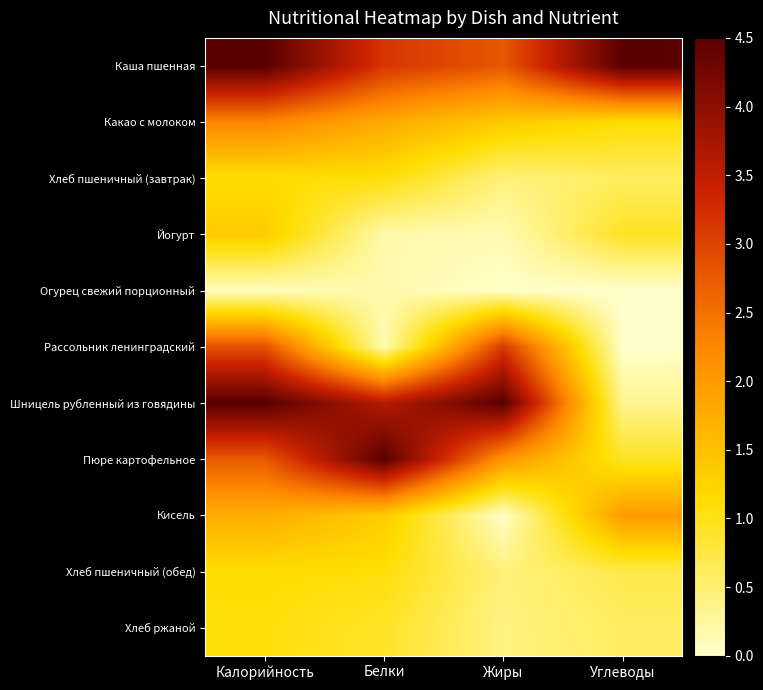

Reading left to right, extract all data points from this chart.

Каша пшенная: Калорийность=4.5	Белки=3.1	Жиры=2.8	Углеводы=4.5
Какао с молоком: Калорийность=2.3	Белки=1.8	Жиры=1.4	Углеводы=1.1
Хлеб пшеничный (завтрак): Калорийность=1.1	Белки=1.1	Жиры=0.5	Углеводы=0.6
Йогурт: Калорийность=1.4	Белки=0.2	Жиры=0.1	Углеводы=0.9
Огурец свежий порционный: Калорийность=0.1	Белки=0.2	Жиры=0.0	Углеводы=0.0
Рассольник ленинградский: Калорийность=2.9	Белки=0.1	Жиры=3.1	Углеводы=0.0
Шницель рубленный из говядины: Калорийность=4.5	Белки=3.6	Жиры=4.5	Углеводы=0.3
Пюре картофельное: Калорийность=2.8	Белки=4.5	Жиры=2.1	Углеводы=0.9
Кисель: Калорийность=1.8	Белки=1.3	Жиры=0.0	Углеводы=2.0
Хлеб пшеничный (обед): Калорийность=1.1	Белки=1.1	Жиры=0.5	Углеводы=0.7
Хлеб ржаной: Калорийность=1.1	Белки=0.9	Жиры=0.4	Углеводы=0.6